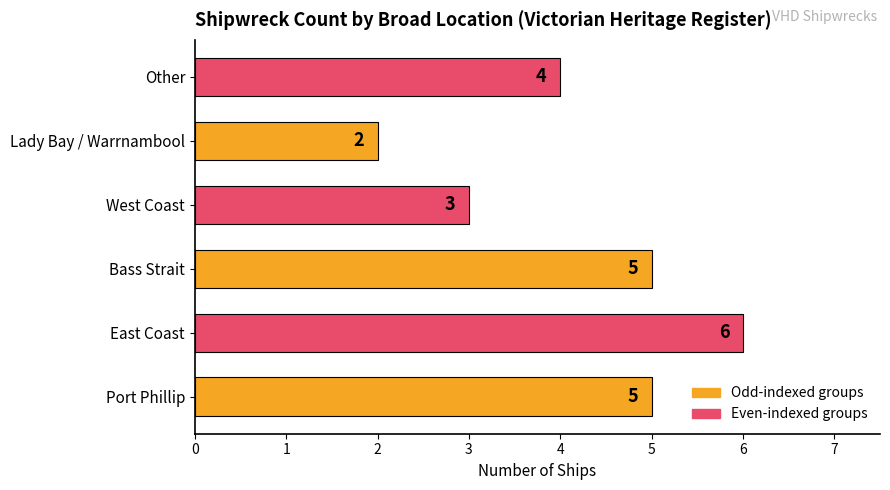

What is the ratio of the value at East Coast to the value at Other?

1.5